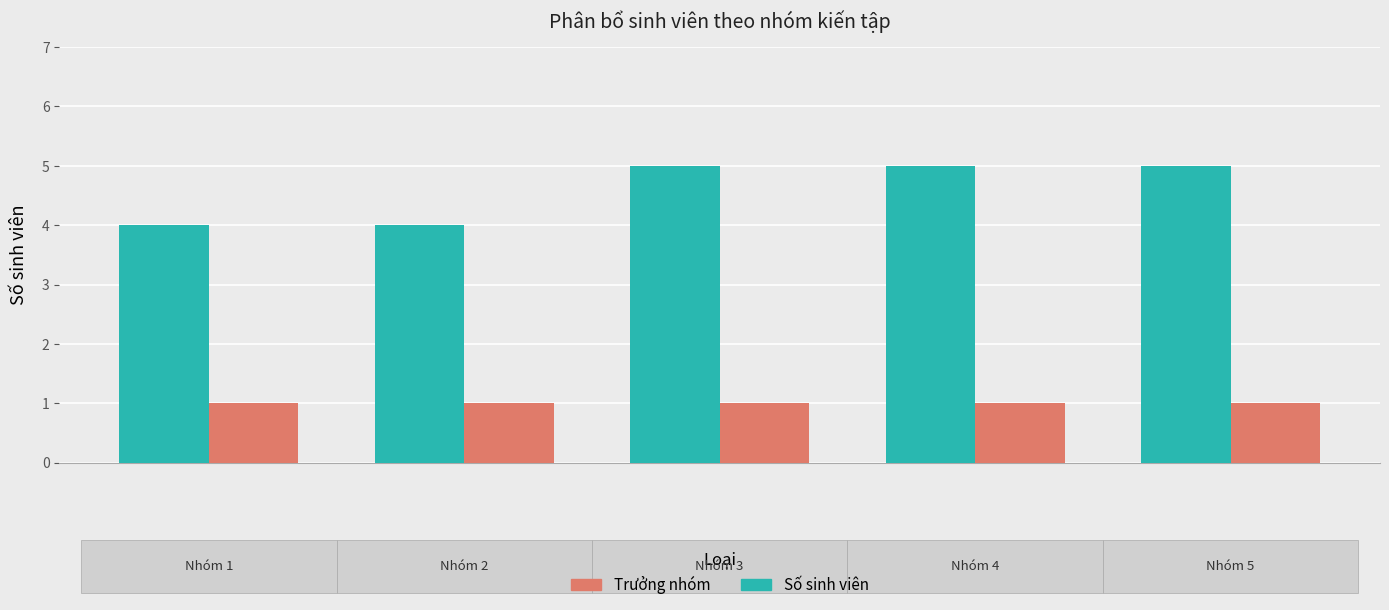

How many series are shown in this chart?

2